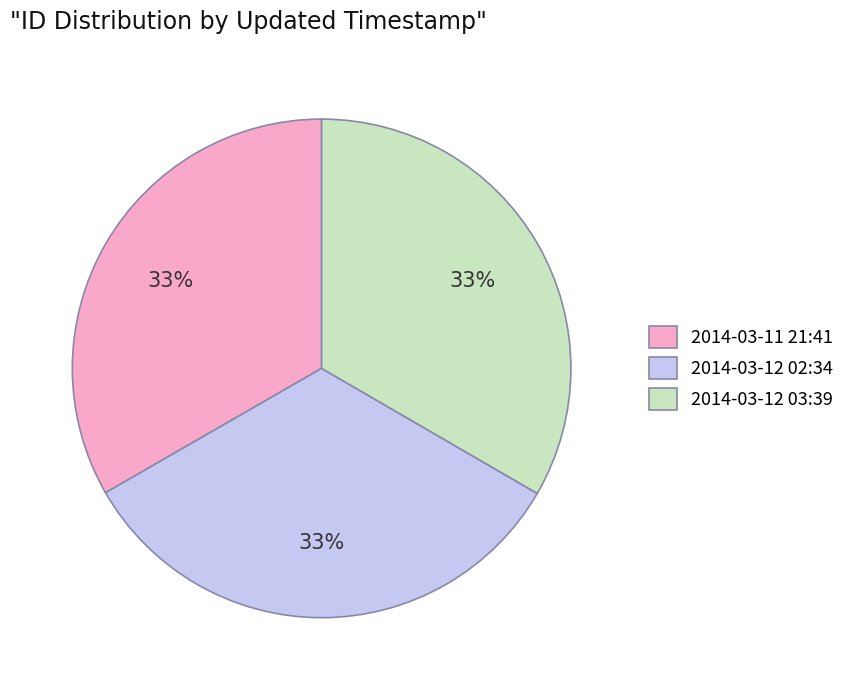

What percentage is the 2014-03-12 03:39 slice, to the nearest percent?

33%